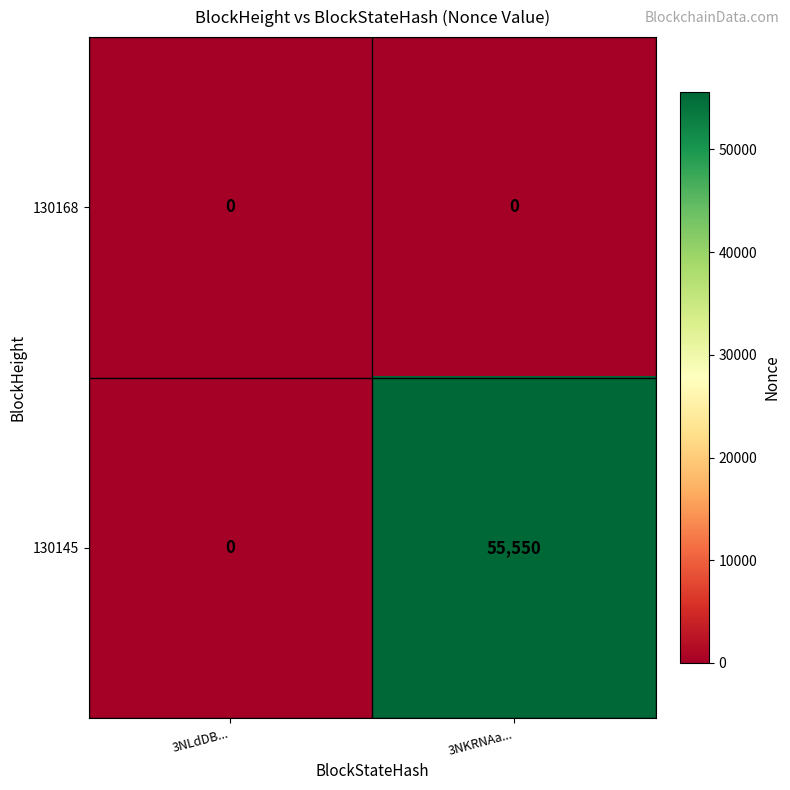

Read the 130145 value at 3NKRNAa....

55550